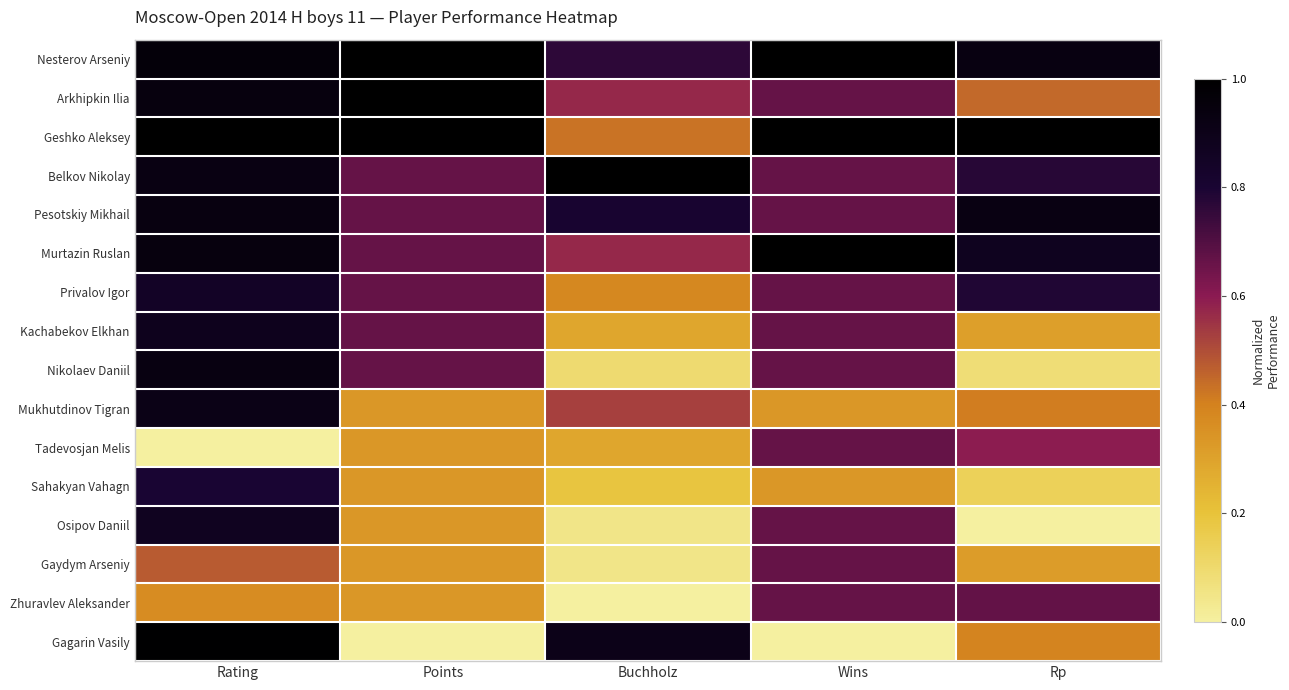

Which label corresponds to the smallest value in the chart?

Rating